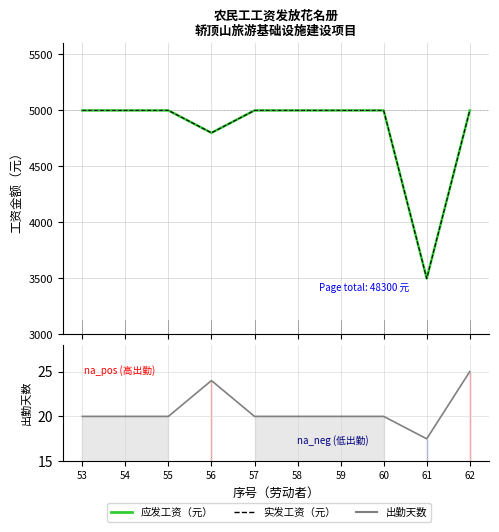

The value of 应发工资（元） at 53 is 7932. True or false?

False